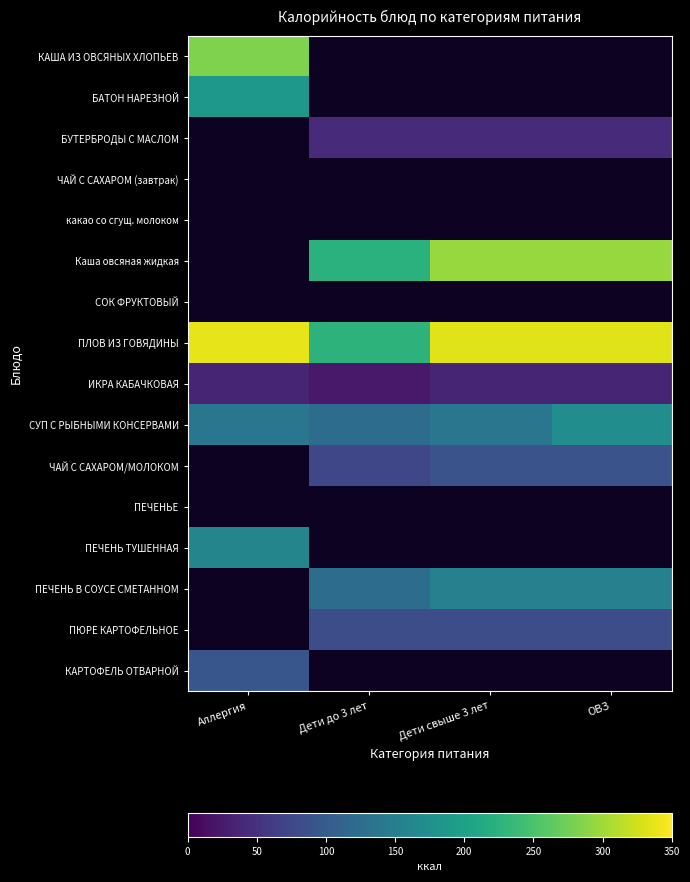

How many positive values does the ЧАЙ С САХАРОМ/МОЛОКОМ series have?

3